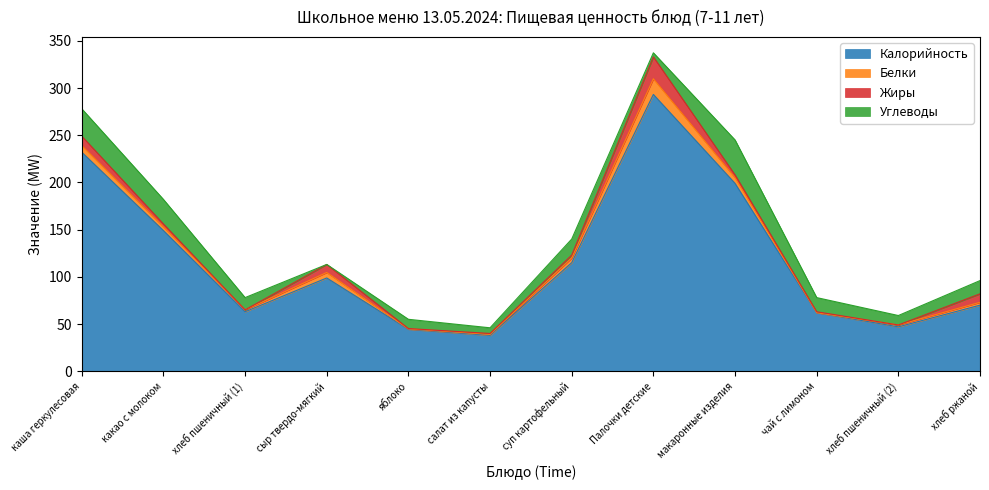

Is the value of Белки at каша геркулесовая greater than the value of Углеводы at хлеб ржаной?

No